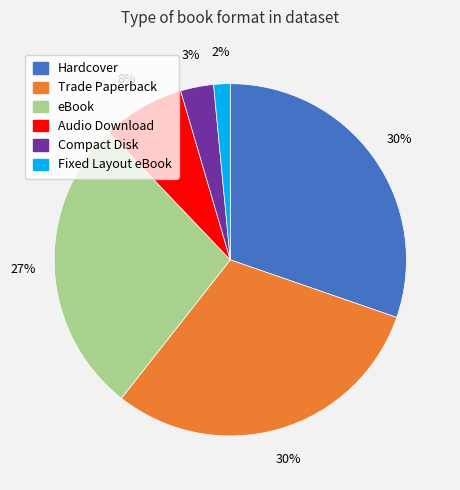

How many slices are in this pie chart?

6